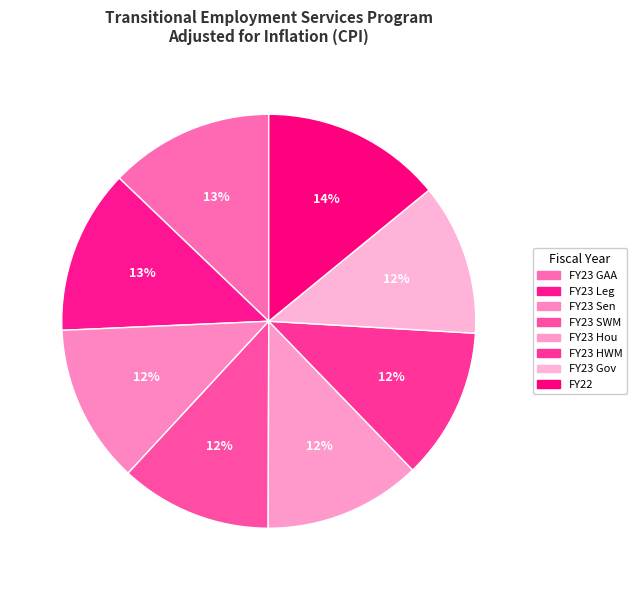

What is the ratio of the value at FY22 to the value at FY23 Hou?

1.1